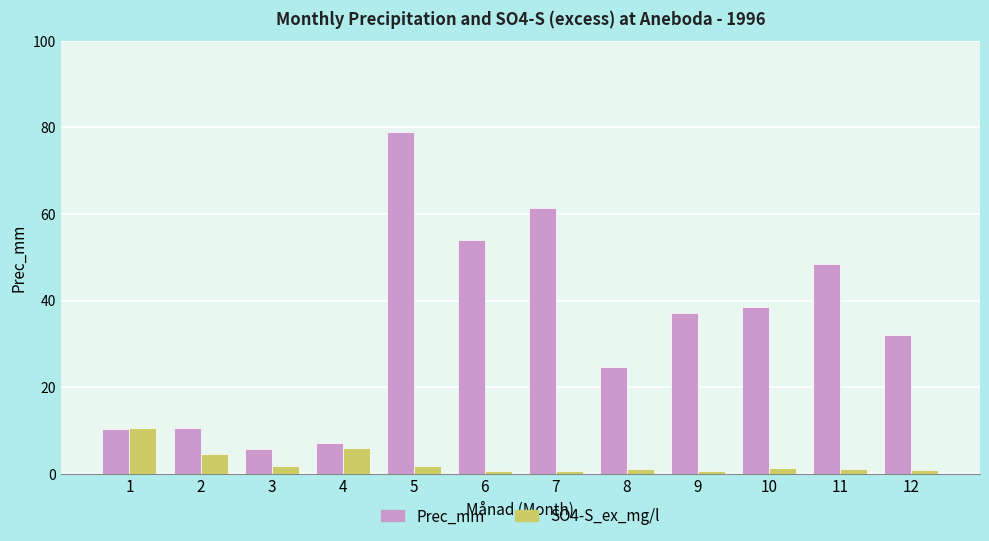

Where does the Prec_mm series first go above 37?

5